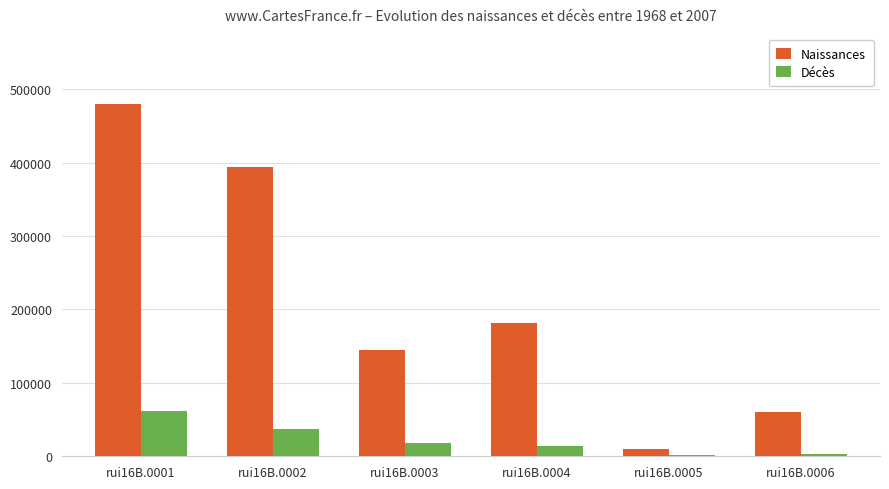

What is the greatest value displayed?

479358